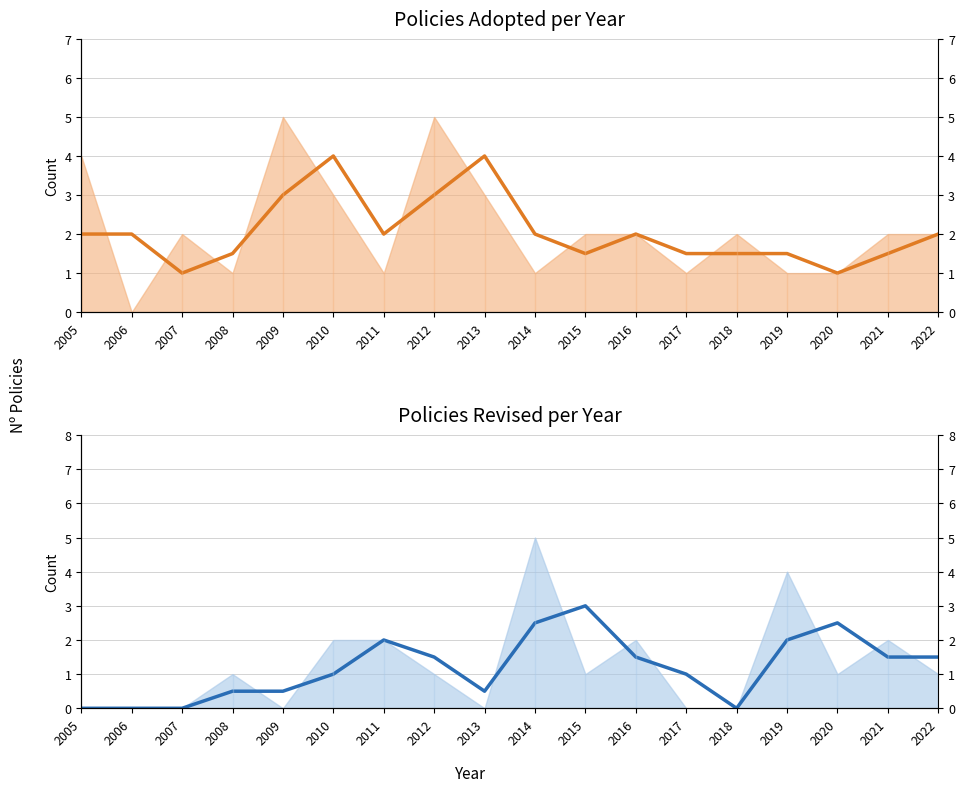

Which series ends up on top after the final intersection of Policies Adopted (trend) and Policies Revised (trend)?

Policies Revised (trend)